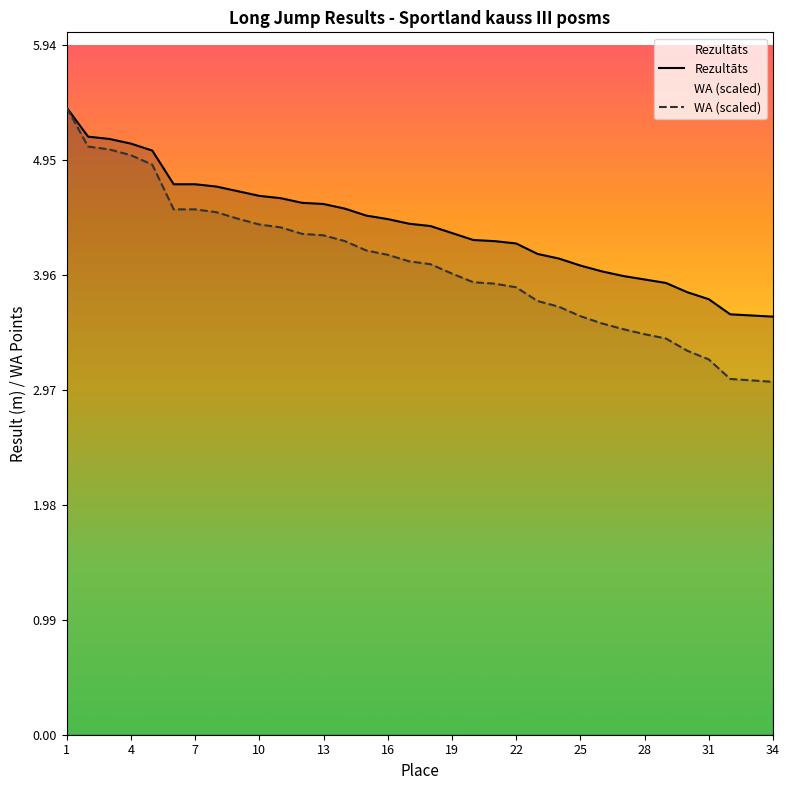

Rank the series by their maximum value, from highest to lowest.

Rezultāts, WA